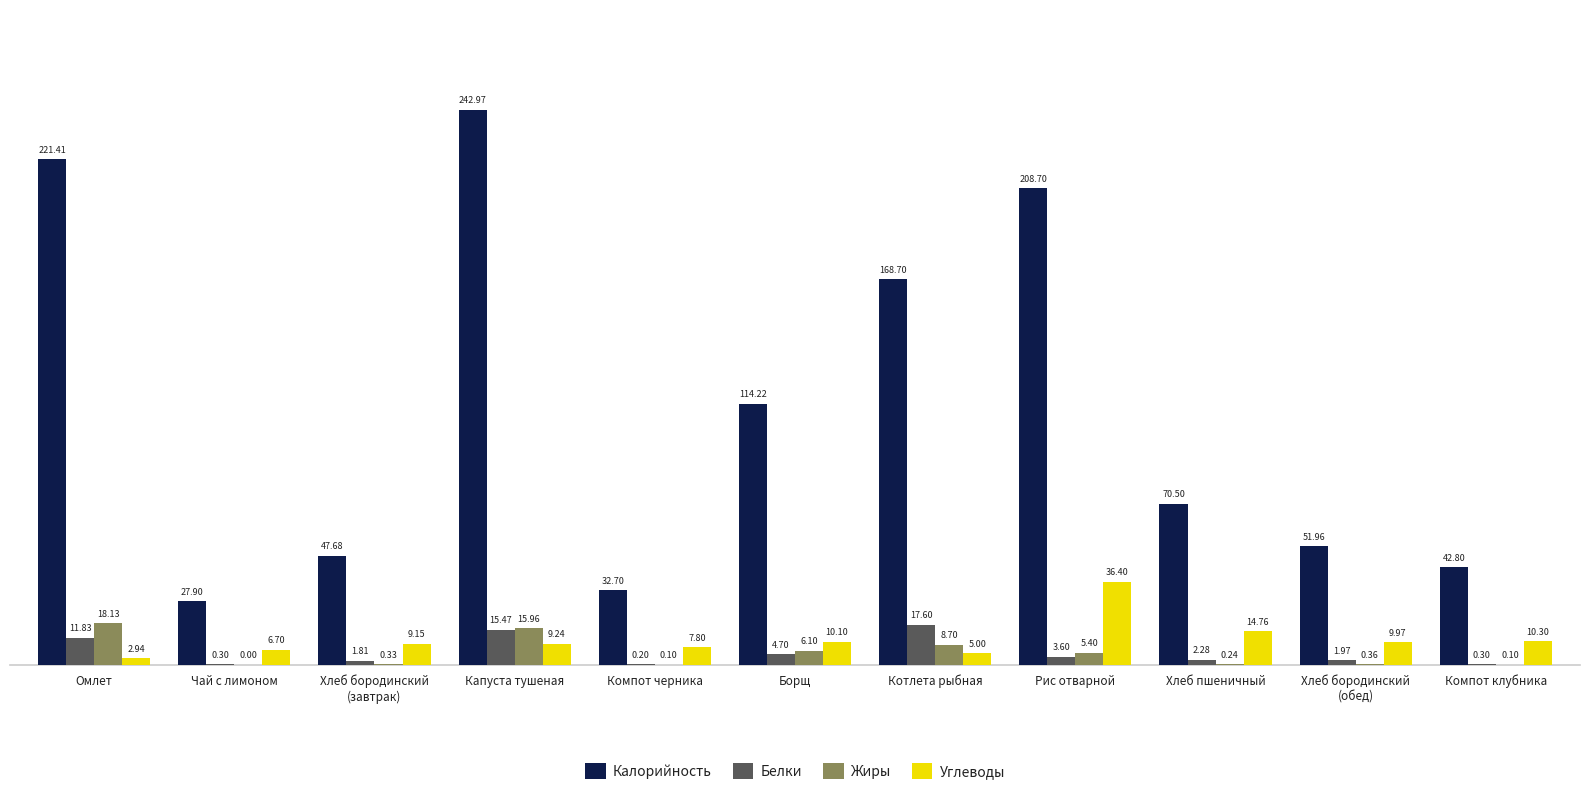

What is the total value across all series at Компот клубника?

53.5